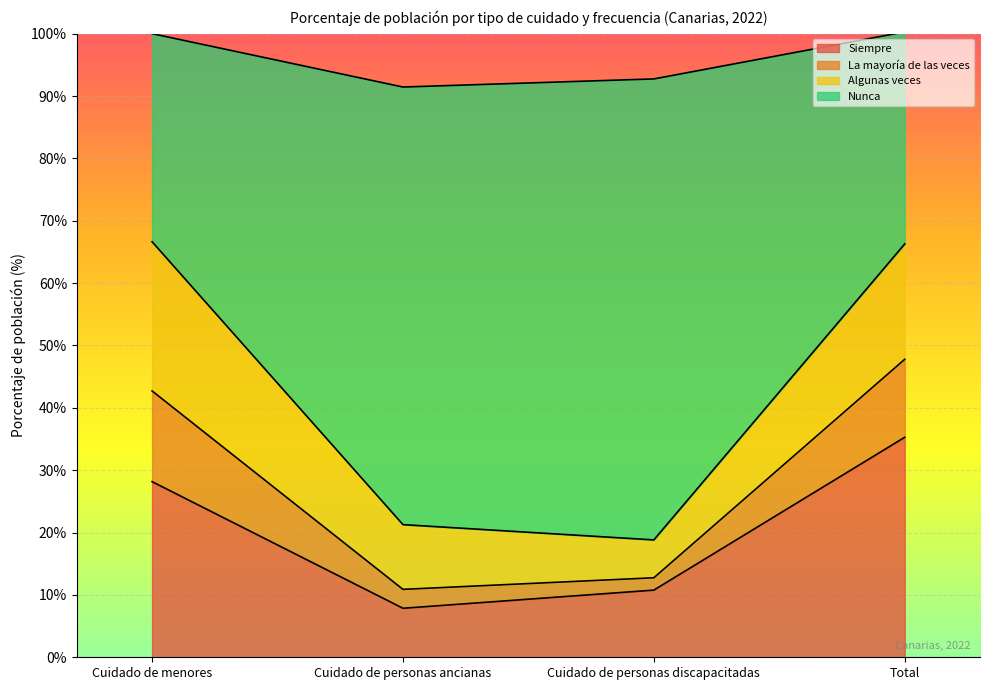

Rank the categories by Siempre value from lowest to highest.

Cuidado de personas ancianas, Cuidado de personas discapacitadas, Cuidado de menores, Total